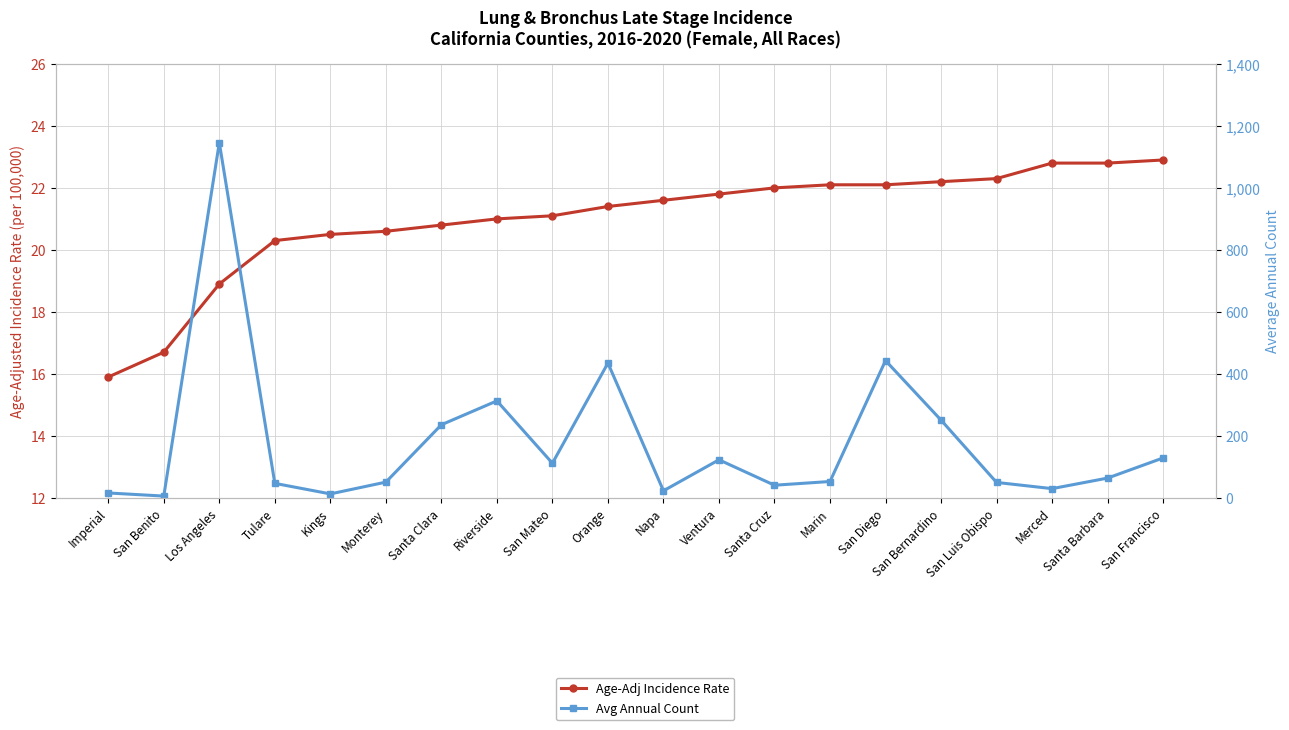

Is it true that Age-Adj Incidence Rate equals 7.3 at San Benito?

False